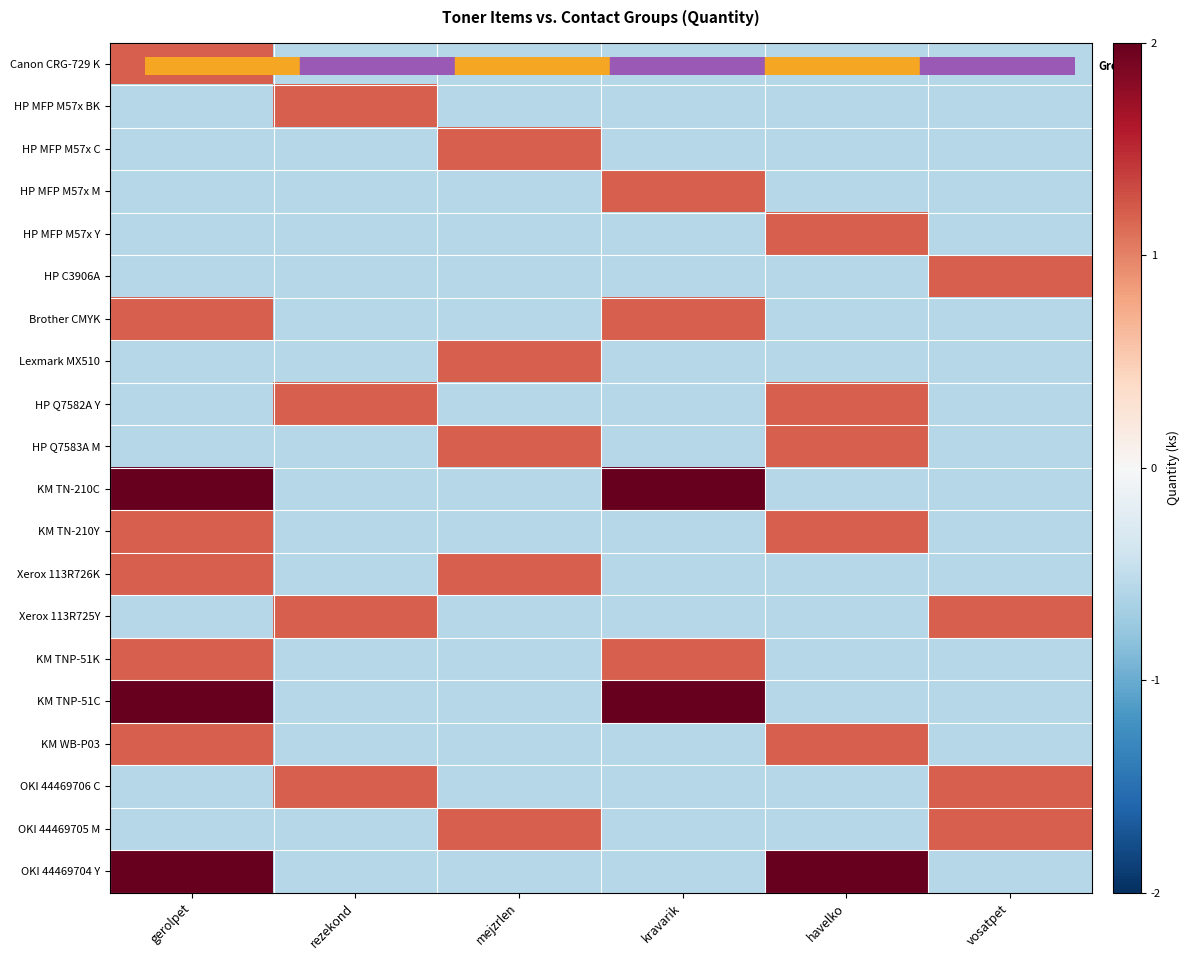

How many distinct data groups are displayed?

20